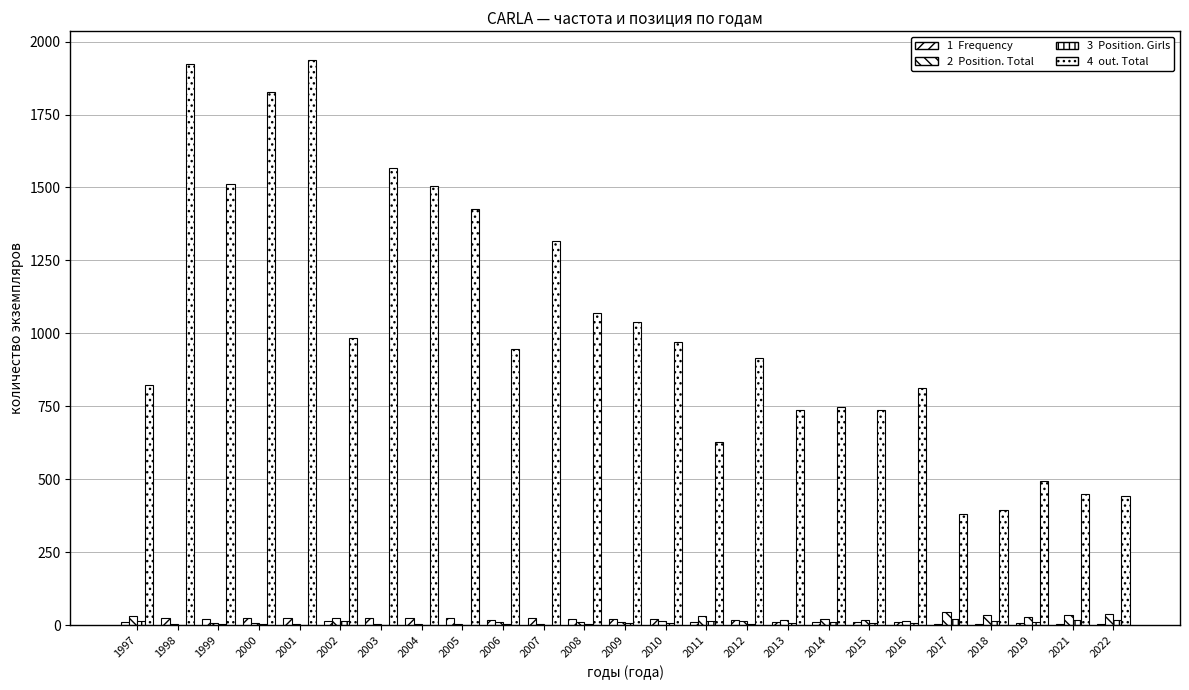

How many distinct data groups are displayed?

4